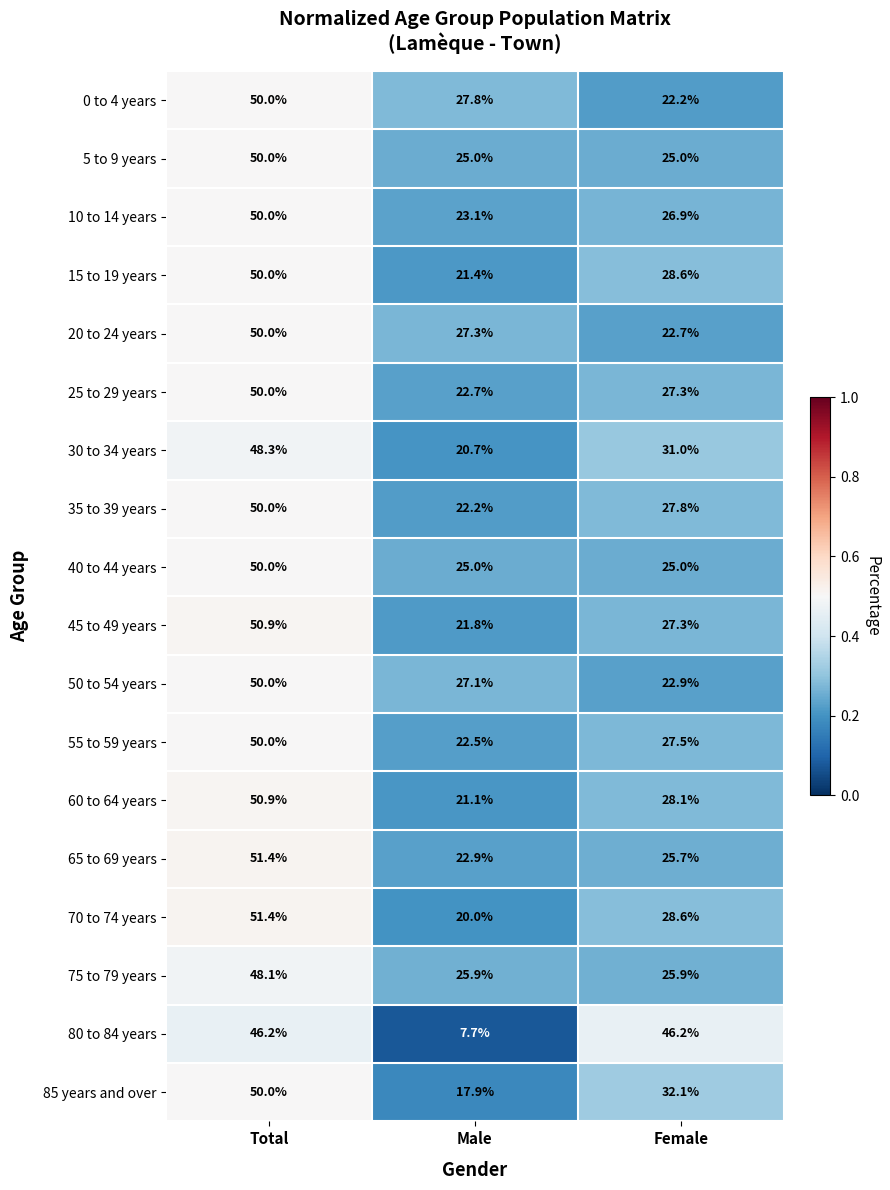

Which label corresponds to the largest value in the chart?

Total